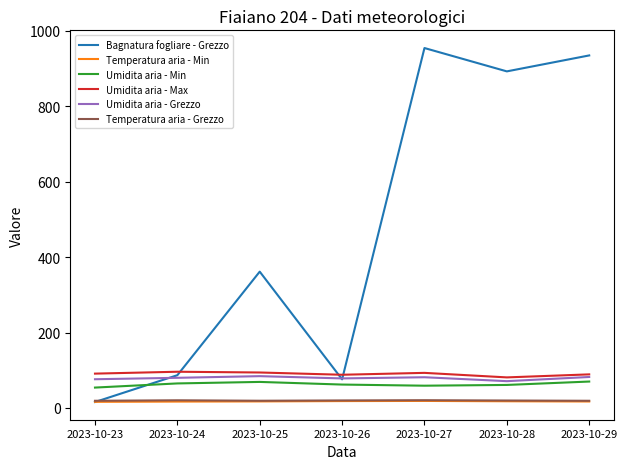

What is the spread (max minus min) of values at 2023-10-23?

75.3